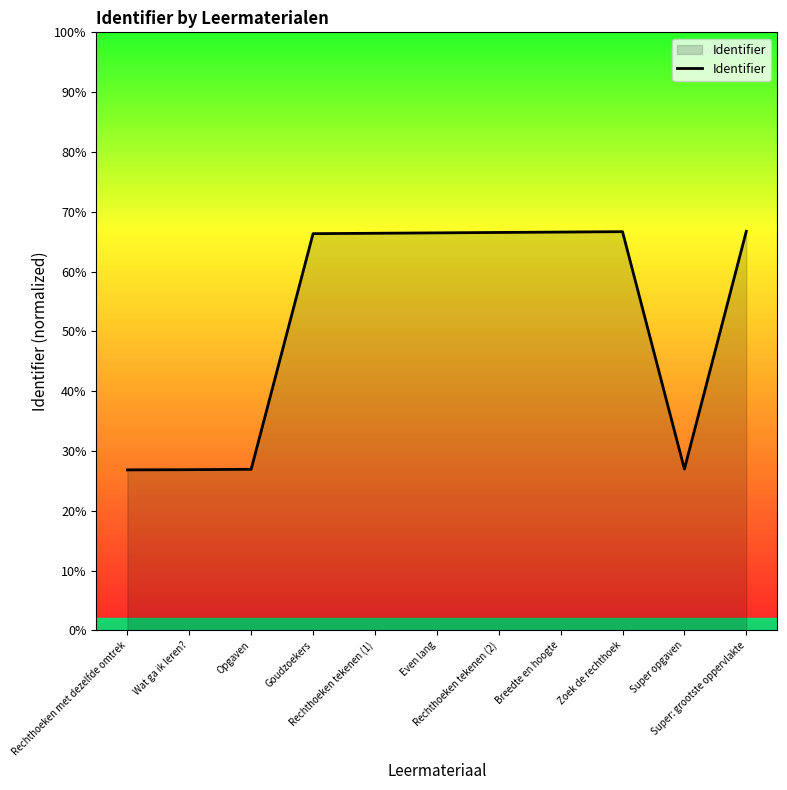

What position from the right is Breedte en hoogte?

4